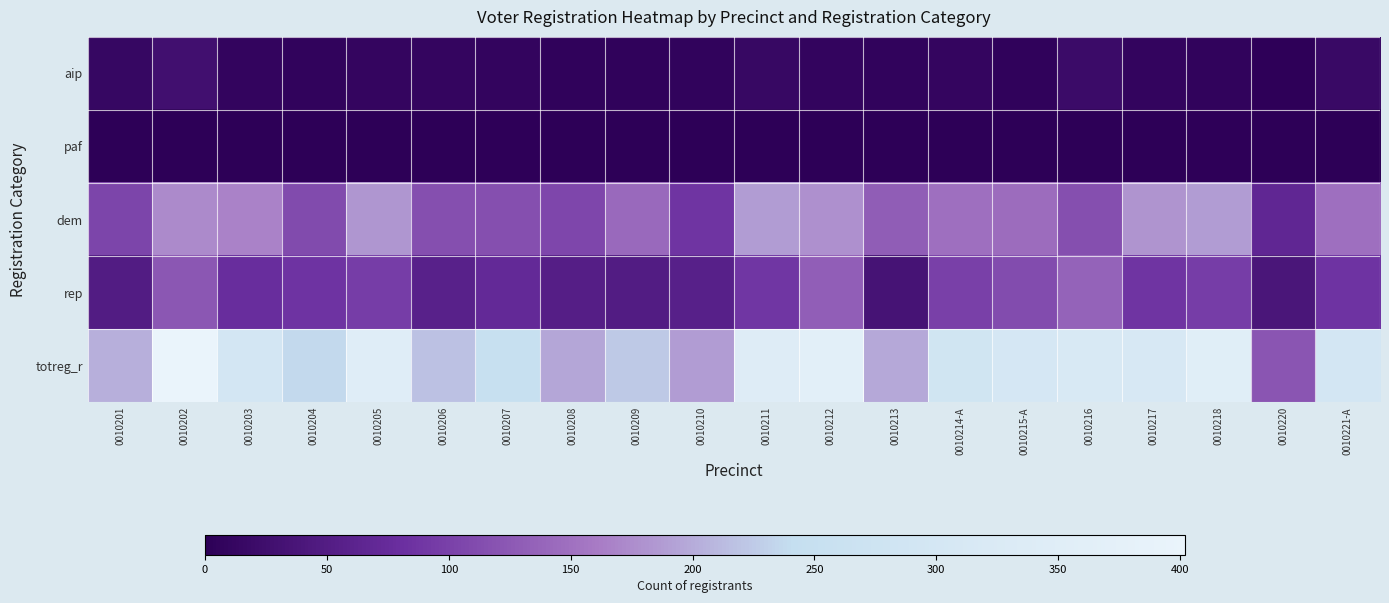

At which category does the chart reach its peak across all series?

0010202